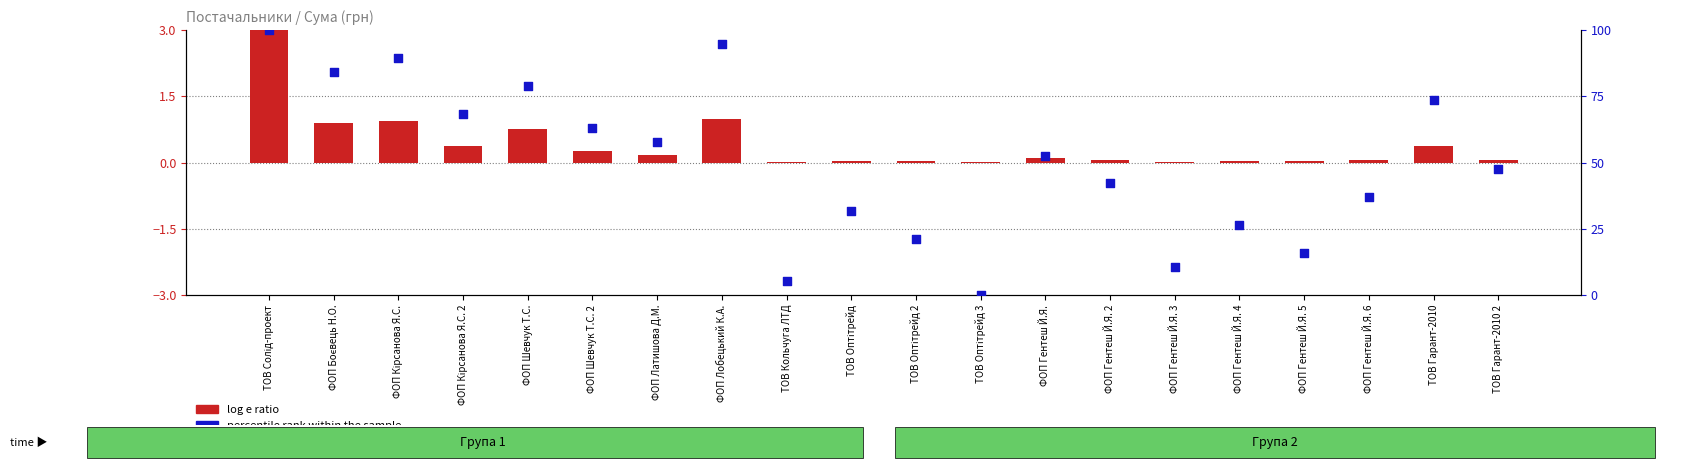

At which category is the sum across all series the highest?

ТОВ Солід-проект